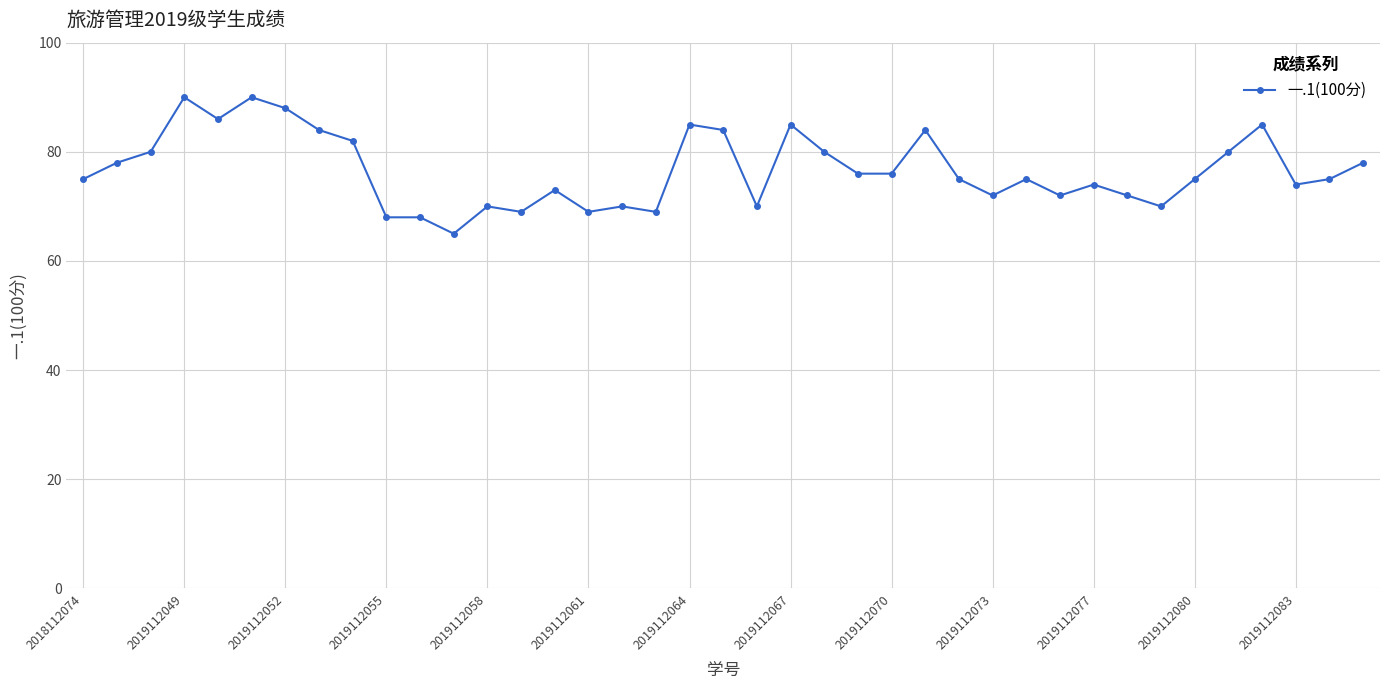

What is the average value?

77